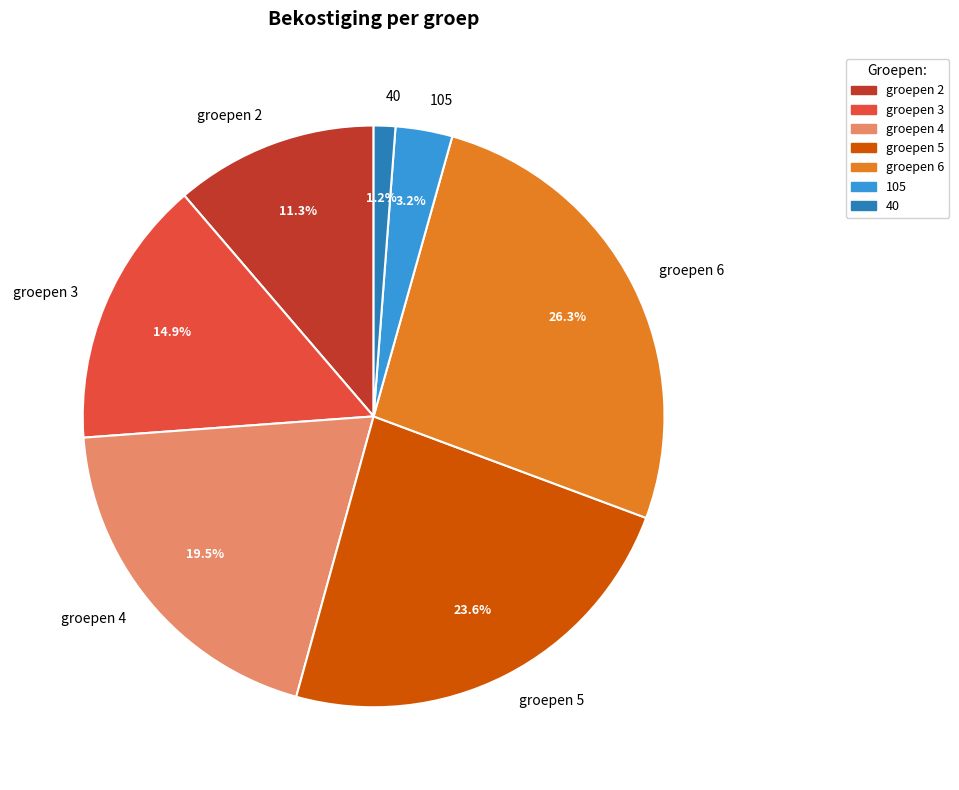

To the nearest percent, what is the difference between the groepen 6 and groepen 5 slice percentages?

3%